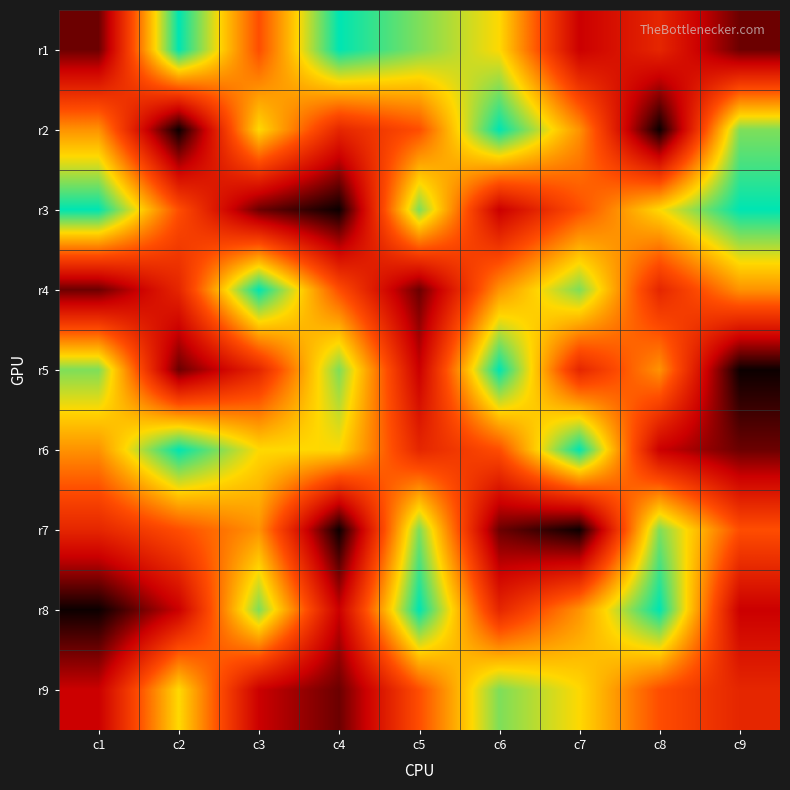

At which category is the sum across all series the highest?

c6